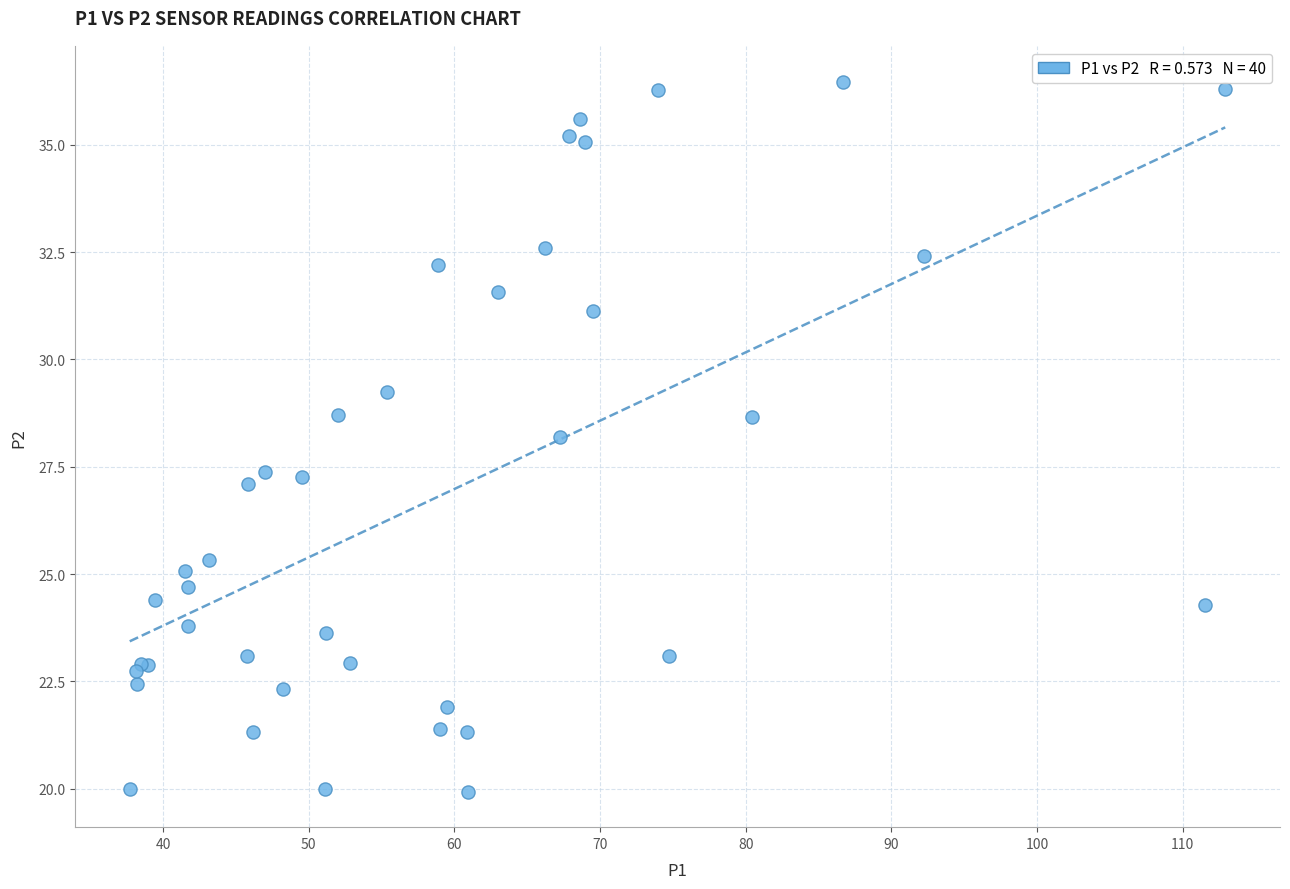

What Y value in the scatter plot is closest to 28?

28.2